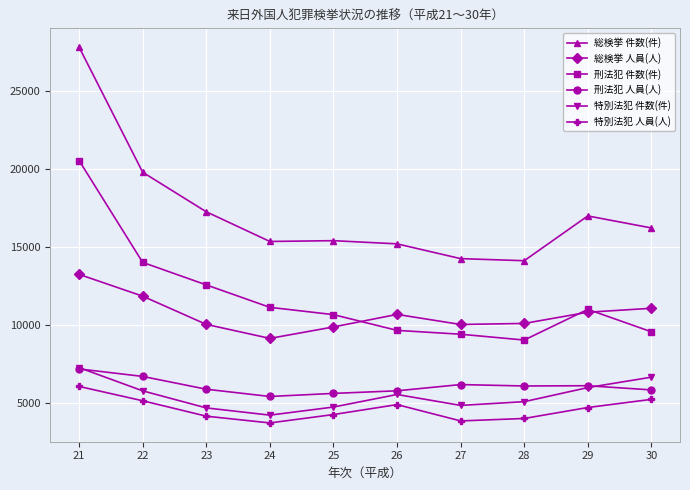

What are all the series names shown in the legend?

総検挙 件数(件), 総検挙 人員(人), 刑法犯 件数(件), 刑法犯 人員(人), 特別法犯 件数(件), 特別法犯 人員(人)